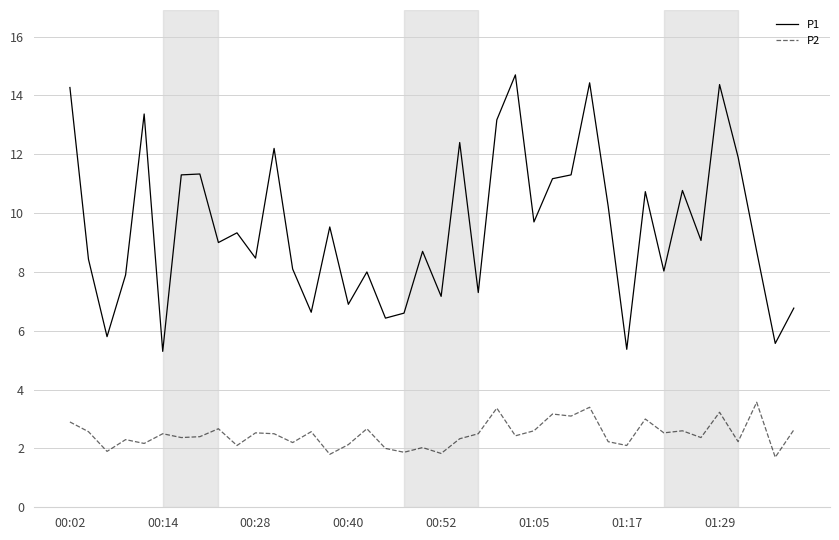

What are all the series names shown in the legend?

P1, P2